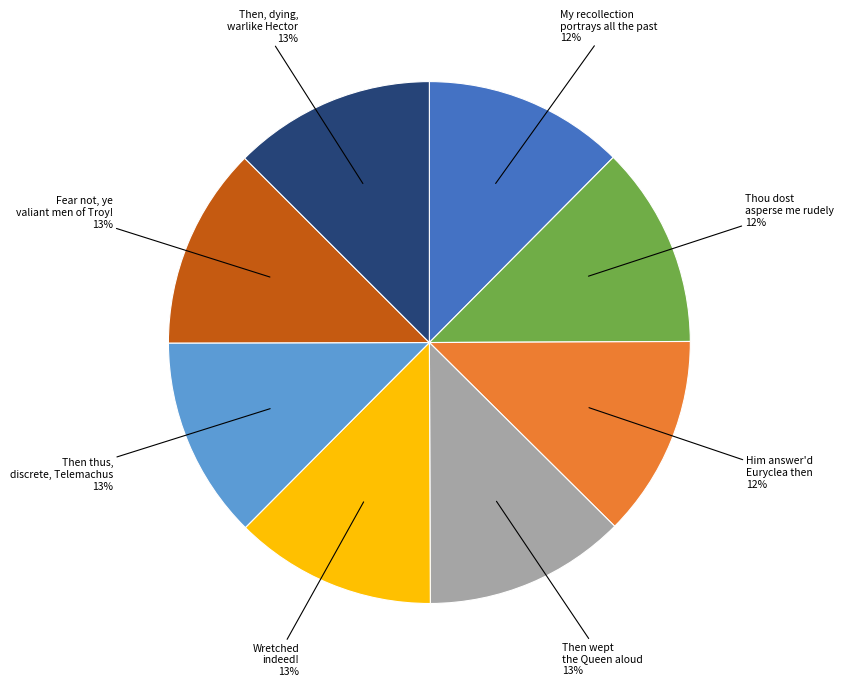

What percentage is the Fear not, ye valiant men of Troy! slice, to the nearest percent?

13%